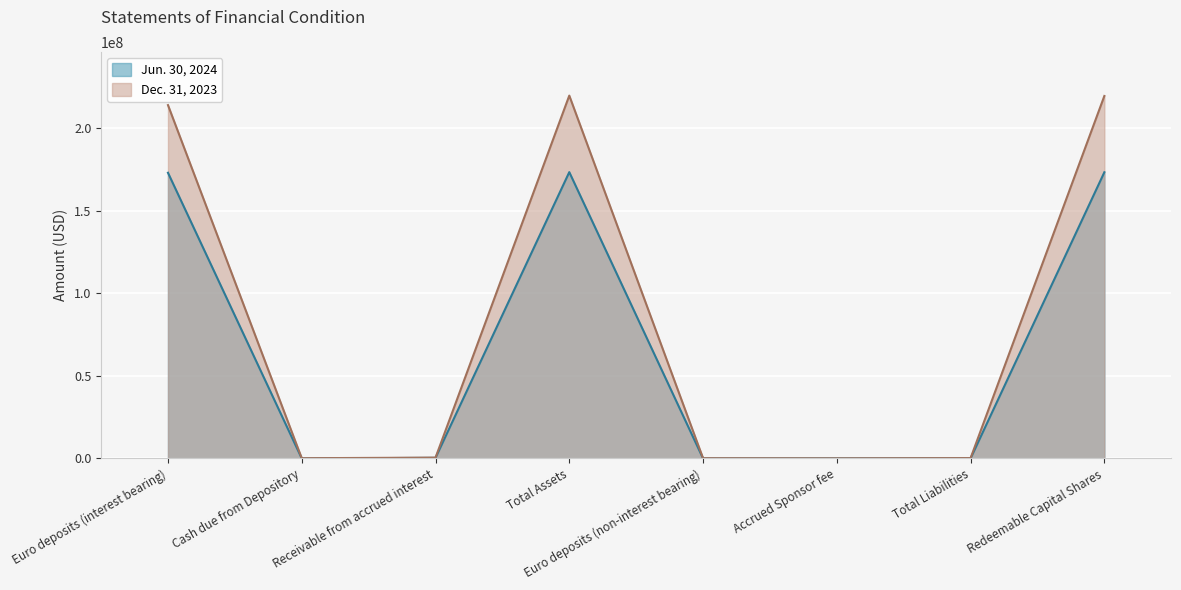

At which label does Jun. 30, 2024 first exceed 381965?

Euro deposits (interest bearing)